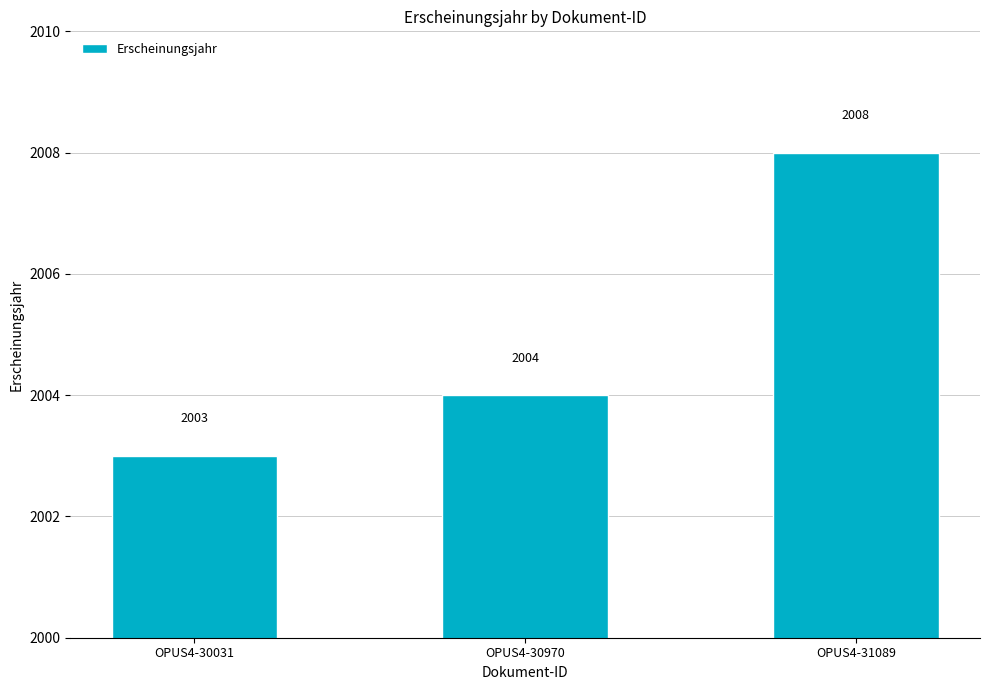

List the labels in order of value, largest first.

OPUS4-31089, OPUS4-30970, OPUS4-30031